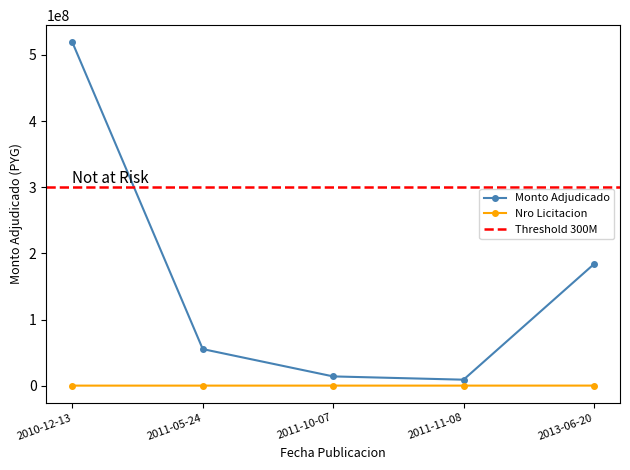

What is the value of the monto_adjudicado point at the 4th from the left?

9171800